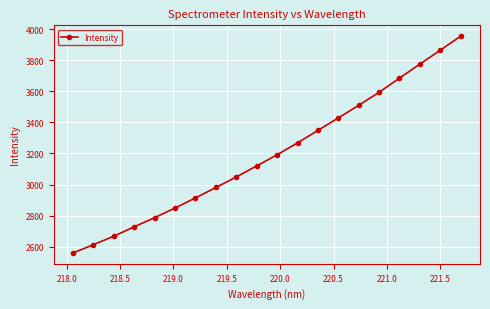

What is the difference between the maximum and minimum values?

1394.0